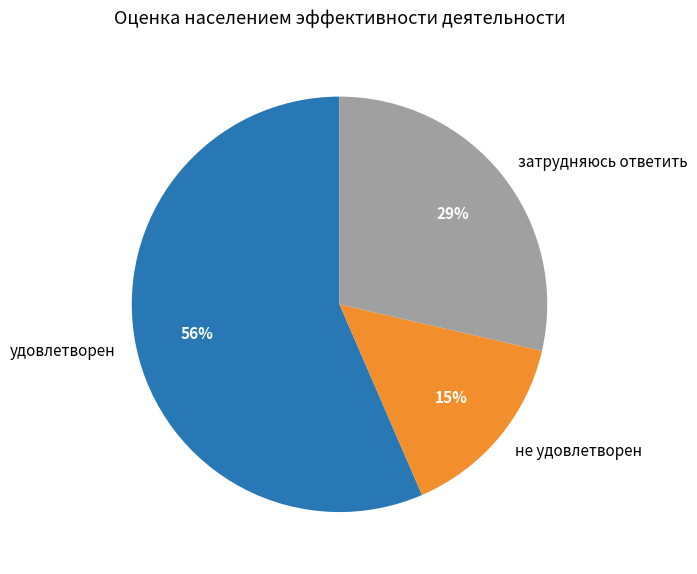

What is the ratio of the value at затрудняюсь ответить to the value at удовлетворен?

0.5